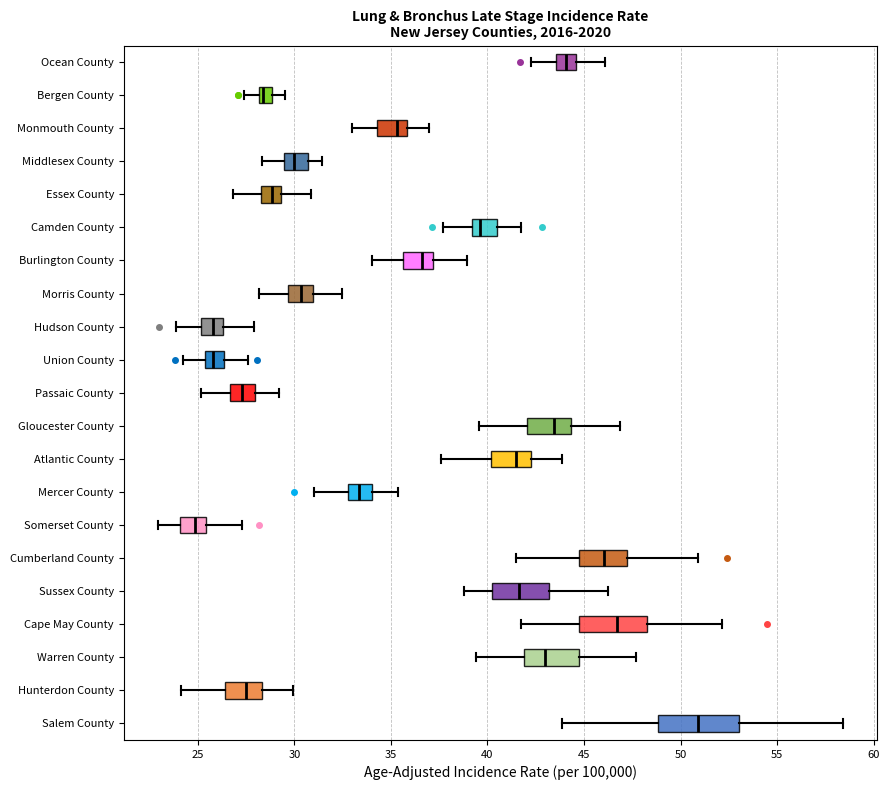

Which box has the furthest to the right median line?

Salem County